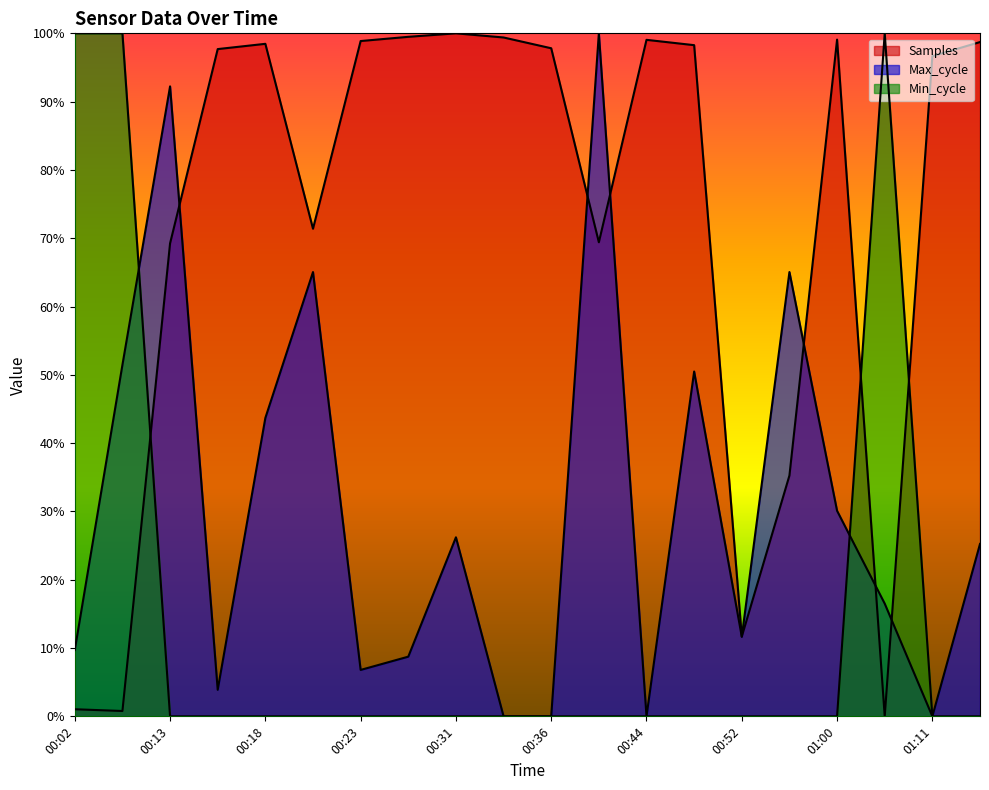

Reading left to right, list all the values displayed in this chart.

Samples: 00:02=0.0	00:05=0.0	00:13=0.7	00:15=1.0	00:18=1.0	00:20=0.7	00:23=1.0	00:26=1.0	00:31=1.0	00:34=1.0	00:36=1.0	00:42=0.7	00:44=1.0	00:47=1.0	00:52=0.1	00:58=0.4	01:00=1.0	01:06=0.0	01:11=1.0	01:16=1.0
Max_cycle: 00:02=0.1	00:05=0.5	00:13=0.9	00:15=0.0	00:18=0.4	00:20=0.7	00:23=0.1	00:26=0.1	00:31=0.3	00:34=0.0	00:36=0.0	00:42=1.0	00:44=0.0	00:47=0.5	00:52=0.1	00:58=0.7	01:00=0.3	01:06=0.2	01:11=0.0	01:16=0.3
Min_cycle: 00:02=1.0	00:05=1.0	00:13=0.0	00:15=0.0	00:18=0.0	00:20=0.0	00:23=0.0	00:26=0.0	00:31=0.0	00:34=0.0	00:36=0.0	00:42=0.0	00:44=0.0	00:47=0.0	00:52=0.0	00:58=0.0	01:00=0.0	01:06=1.0	01:11=0.0	01:16=0.0